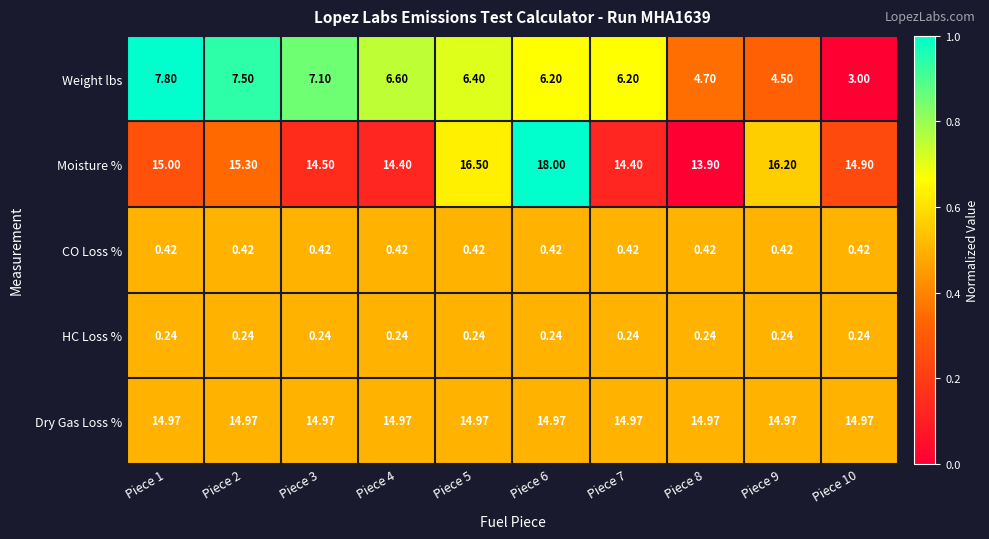

Count the number of categories in the chart.

10